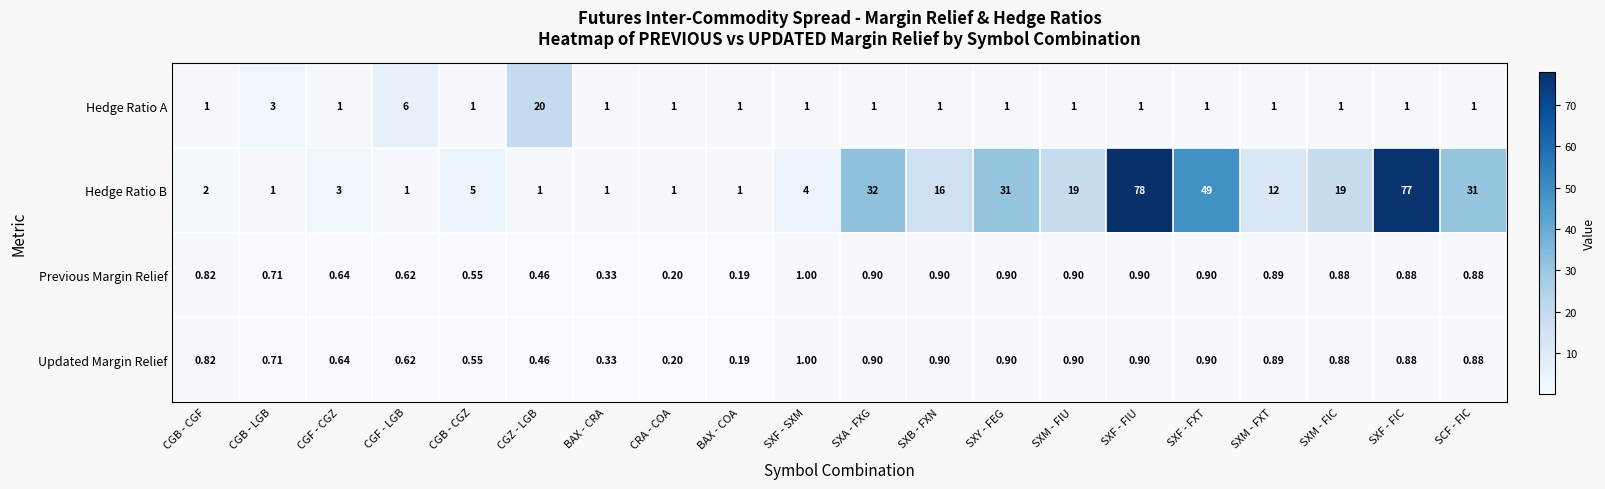

Which label corresponds to the largest value in the chart?

SXF - FIU